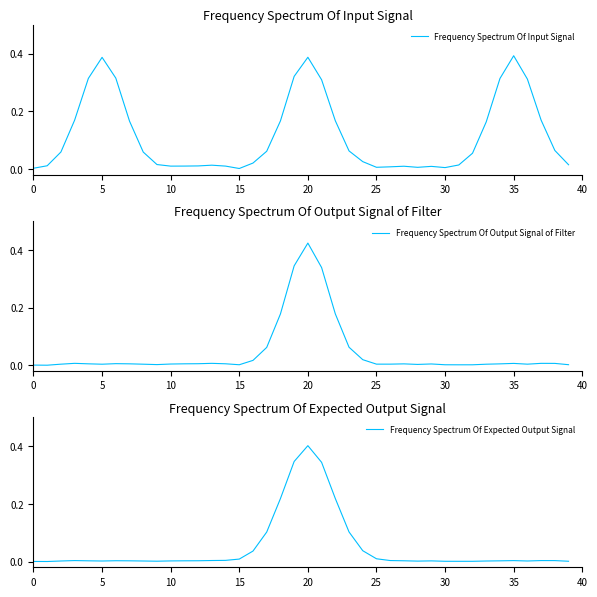

What is the label of the 8th point from the right?

32